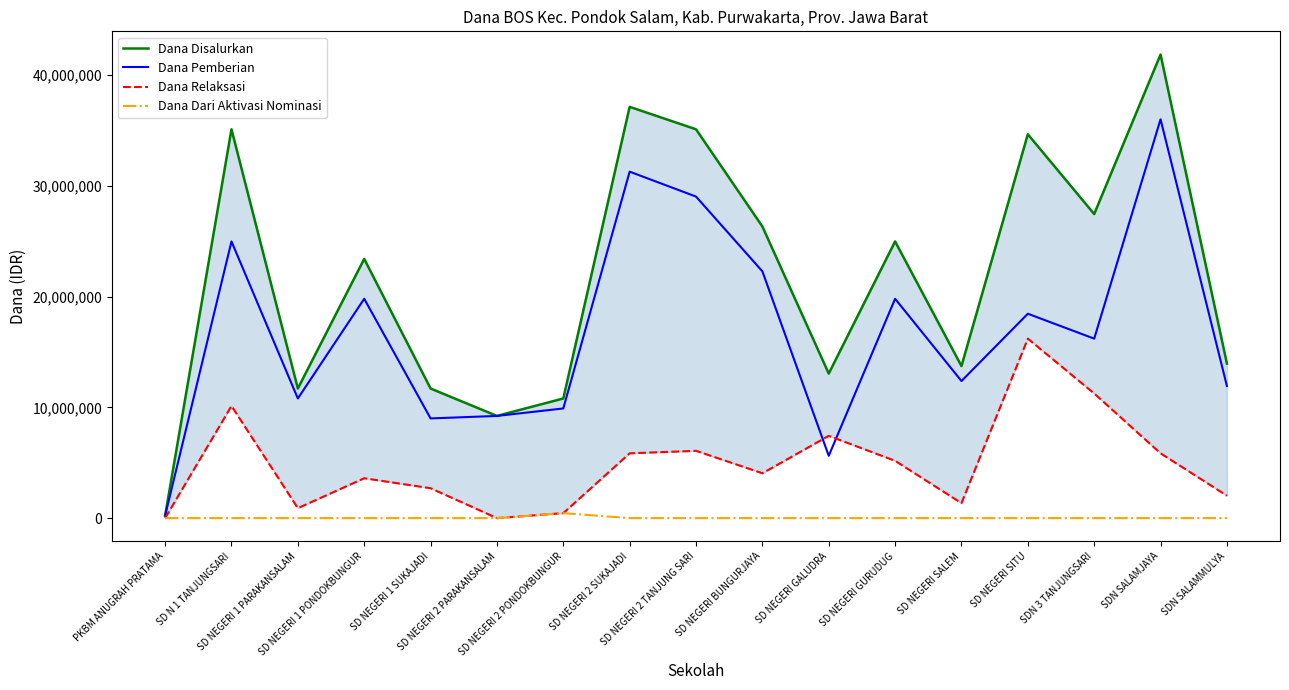

True or false: Dana Relaksasi and Dana Disalurkan intersect in this chart.

False